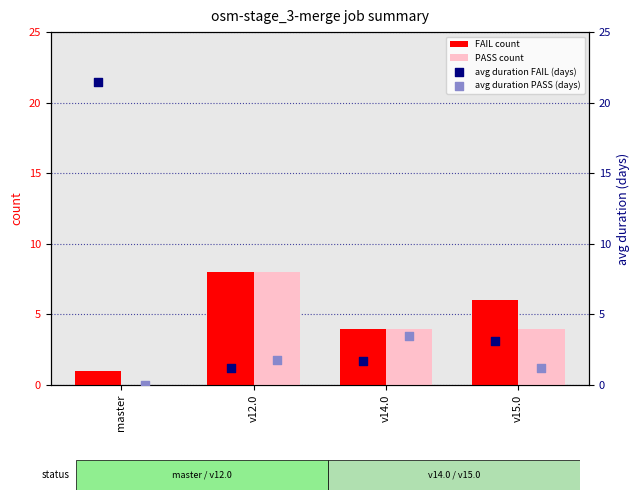

Which series has the largest total across all categories?

avg duration FAIL (days)